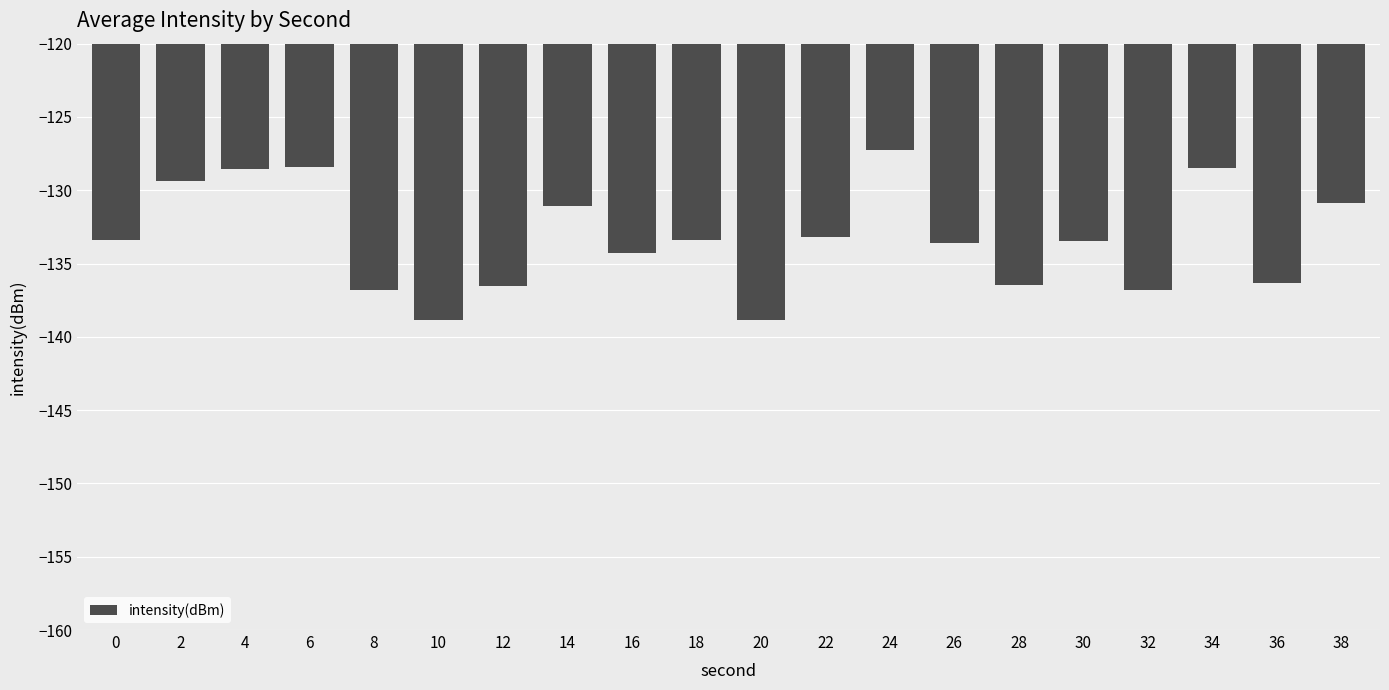

Where does the data first go above -133?

2